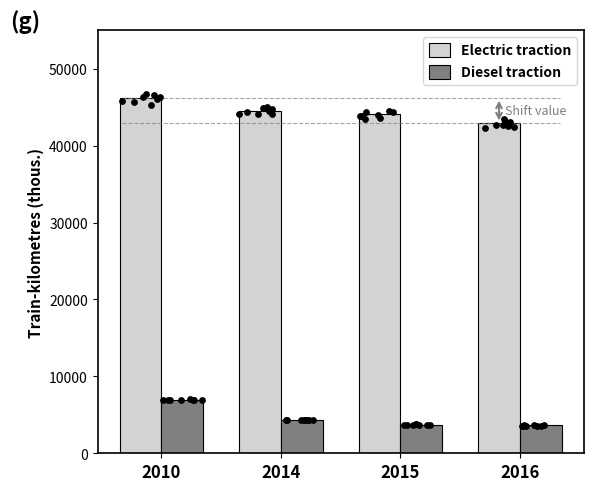

At which category is the sum across all series the highest?

2010